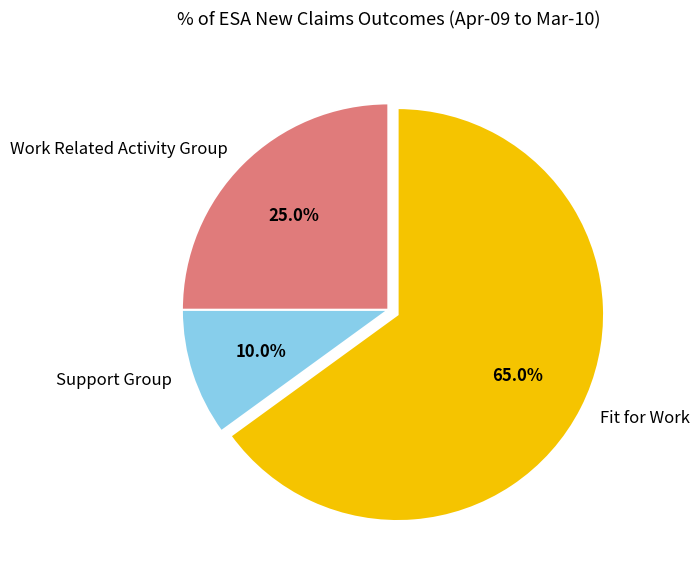

Which slice is the largest?

Fit for Work